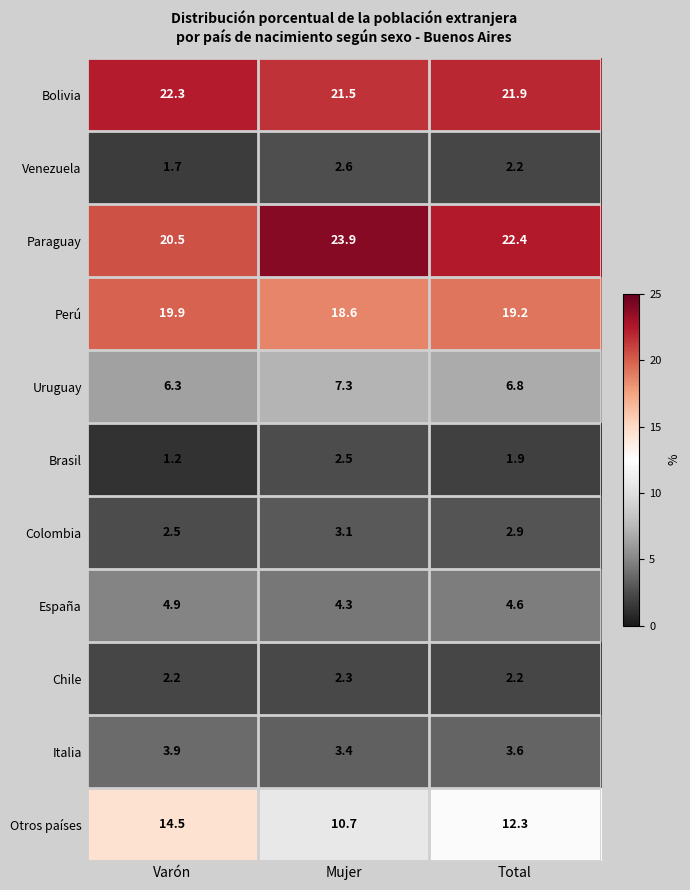

What is the difference between the Bolivia values at Varón and Mujer?

0.8